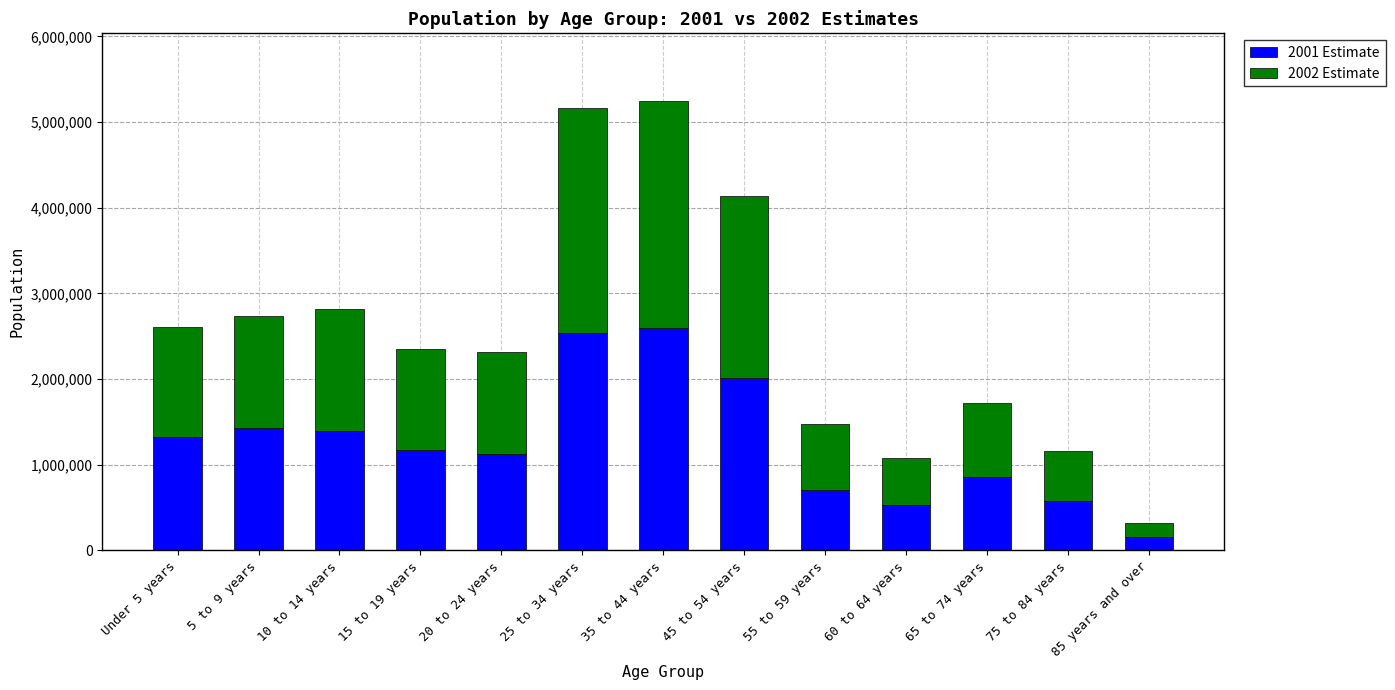

What is the maximum value for 2001 Estimate?

2590393